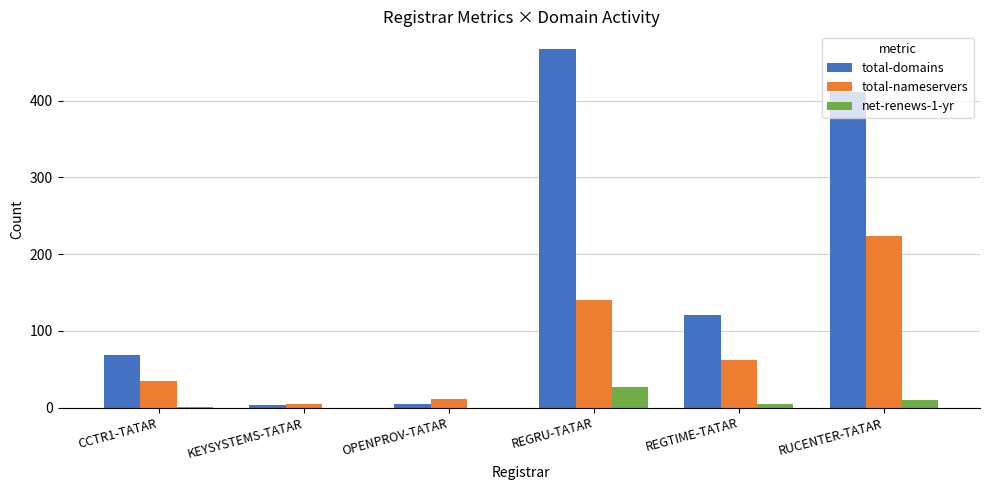

The total-domains series shows 467 at REGRU-TATAR. True or false?

True